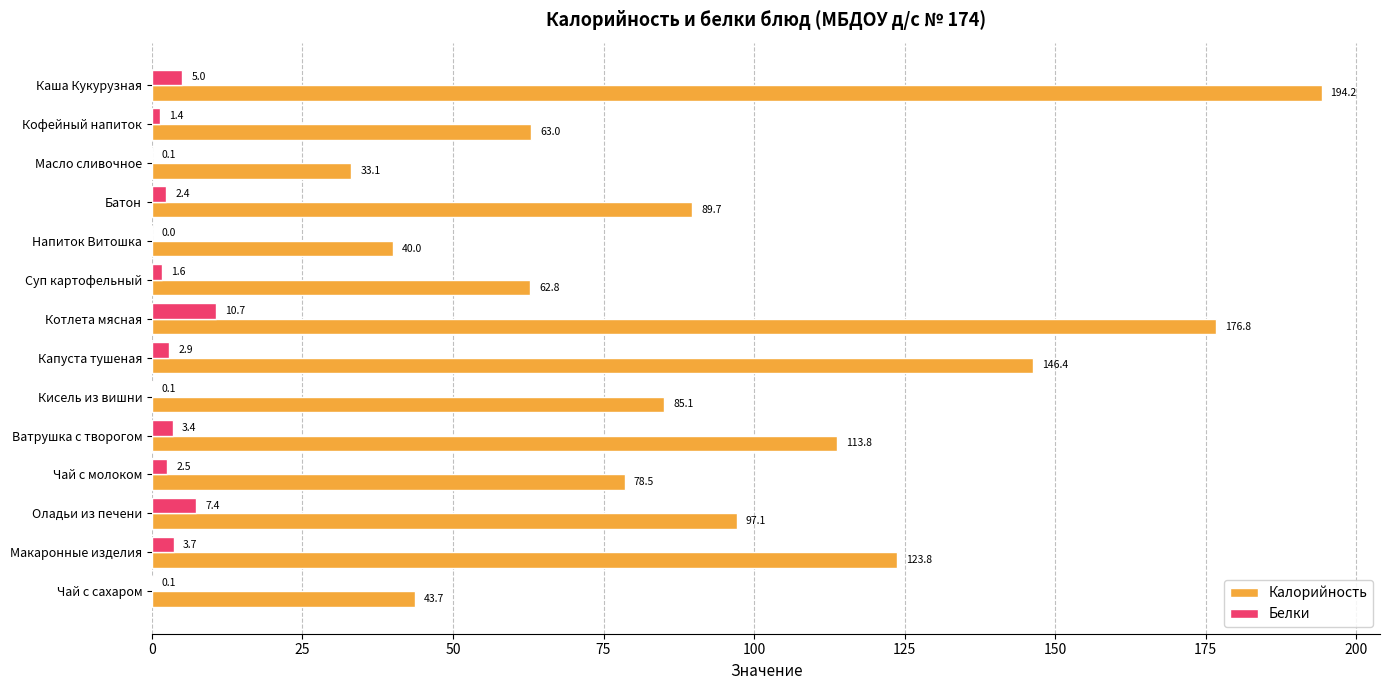

Where is Калорийность nearest to the value 113?

Ватрушка с творогом